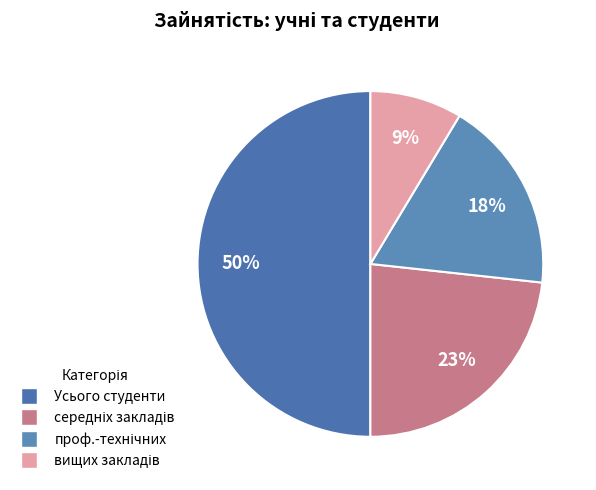

To the nearest percent, what is the difference between the largest and smallest slice percentages?

41%